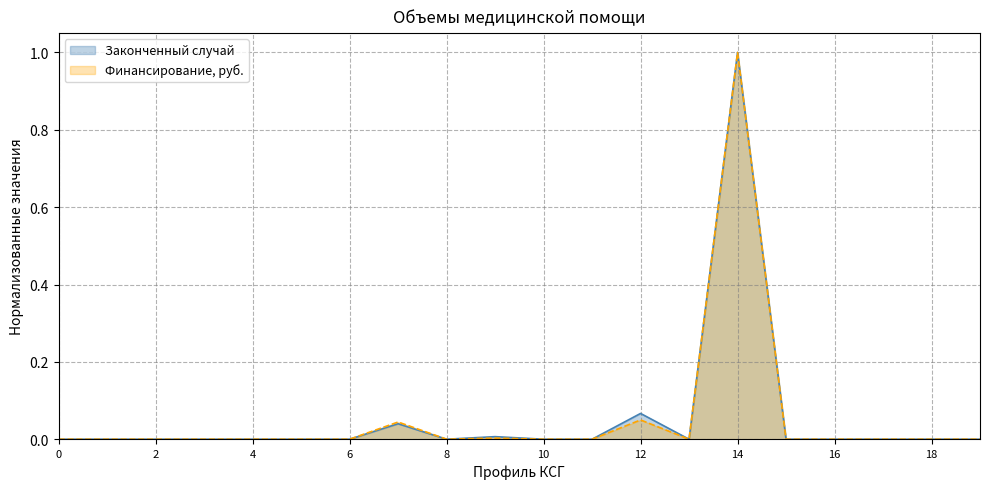

Does the chart display data point markers on the line(s)?

No